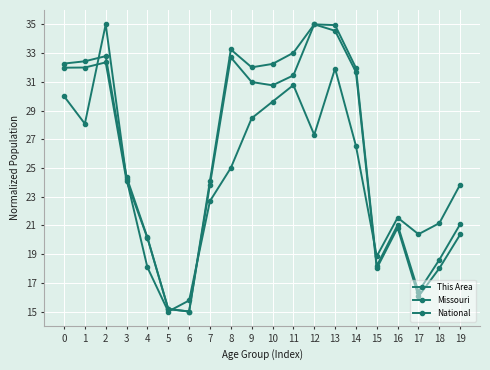

Which series ends up on top after the final intersection of This Area and National?

This Area